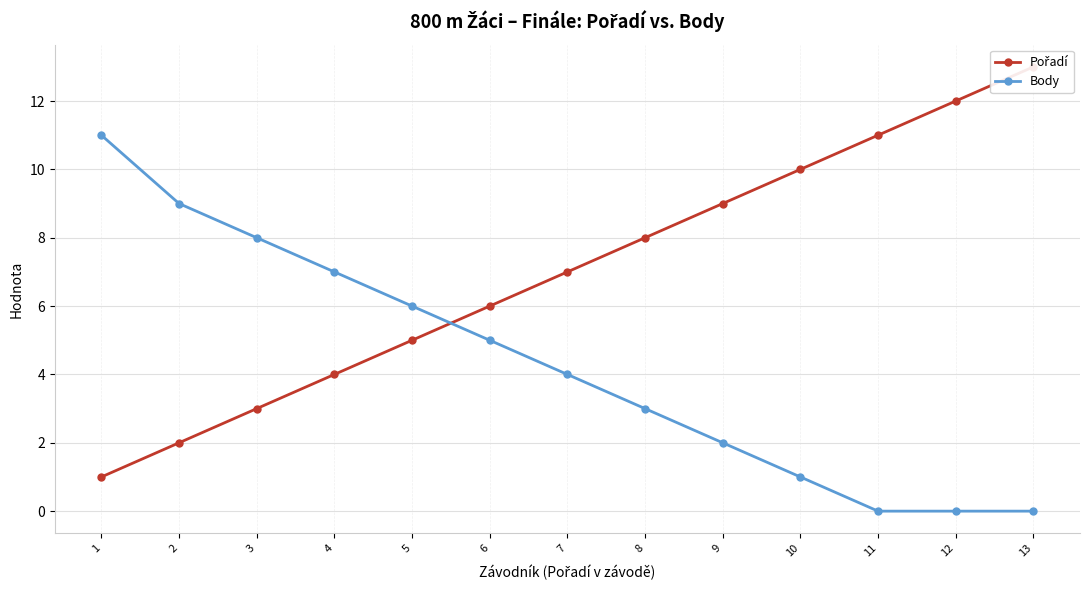

The value of Body at 1 is 11. True or false?

True